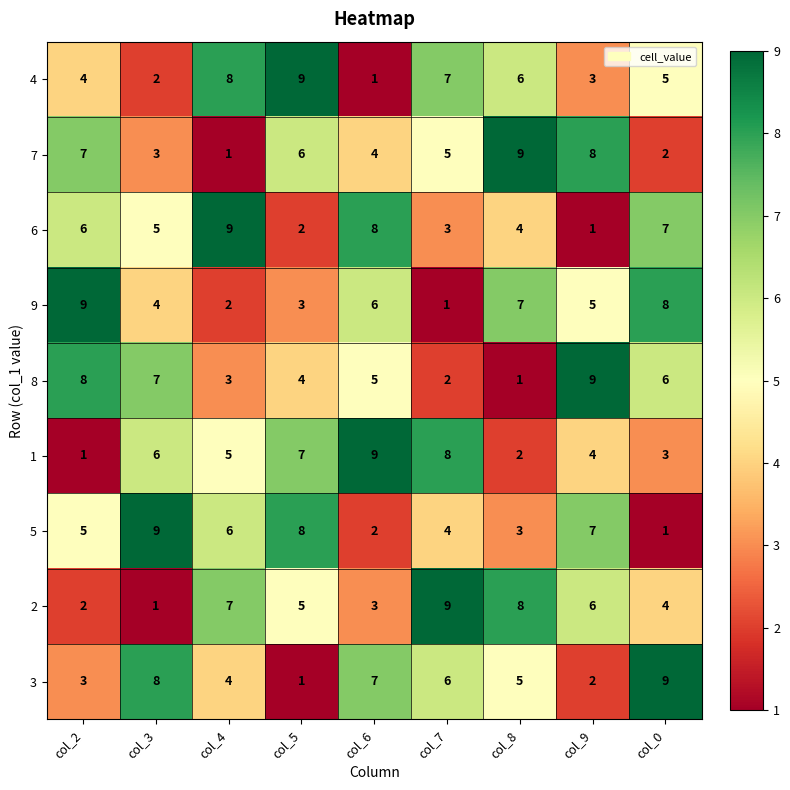

True or false: 4 has a value of 5 at col_2.

False